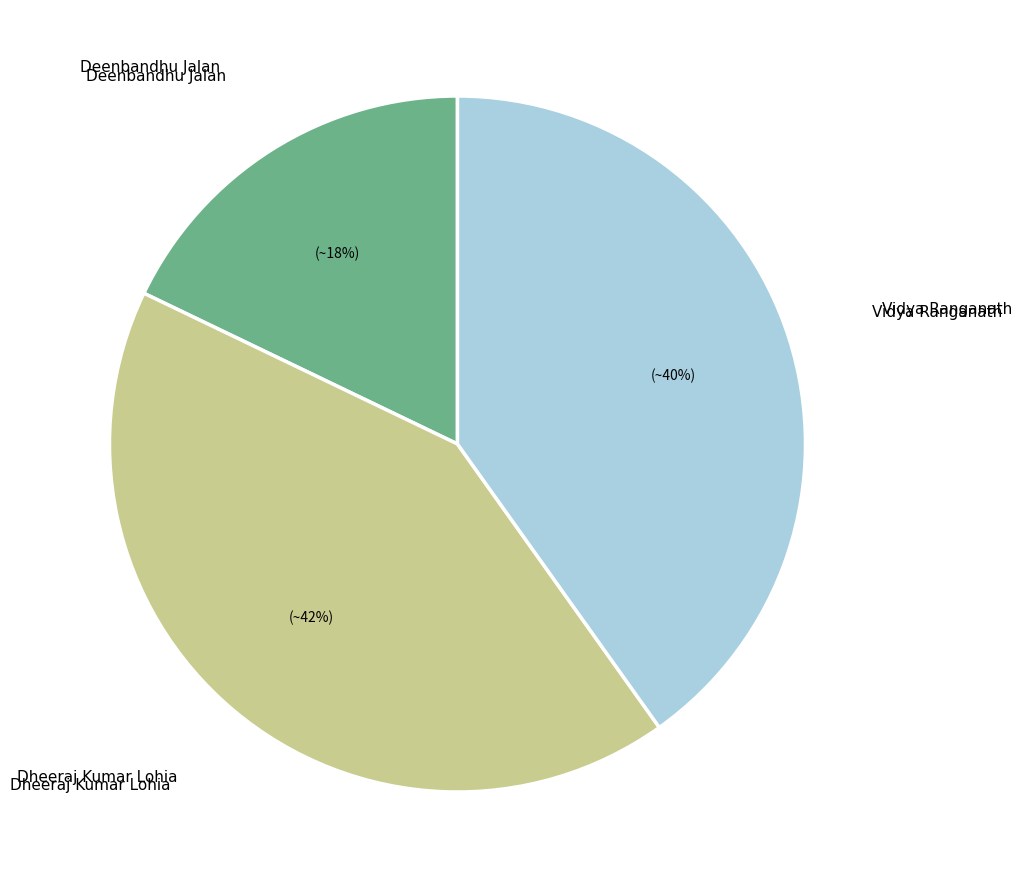

Does any single category account for the majority?

No